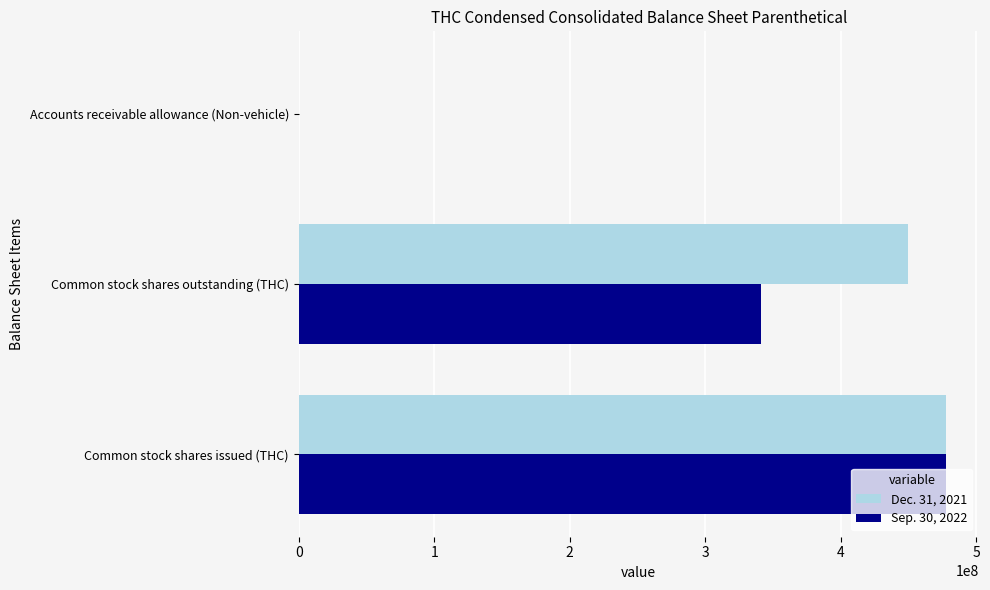

What is the total value across all series at Common stock shares outstanding (THC)?

791005873